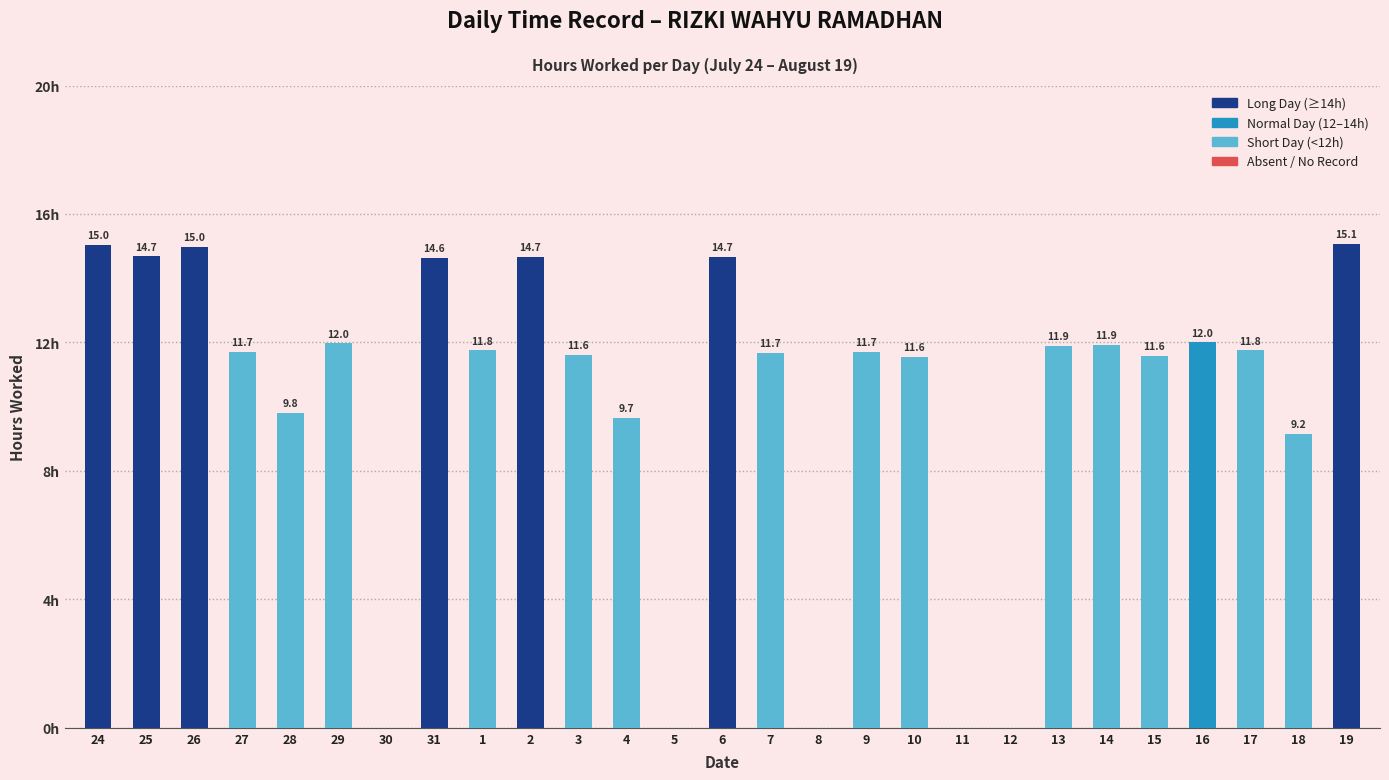

True or false: the data shows 5.7 at 28.

False